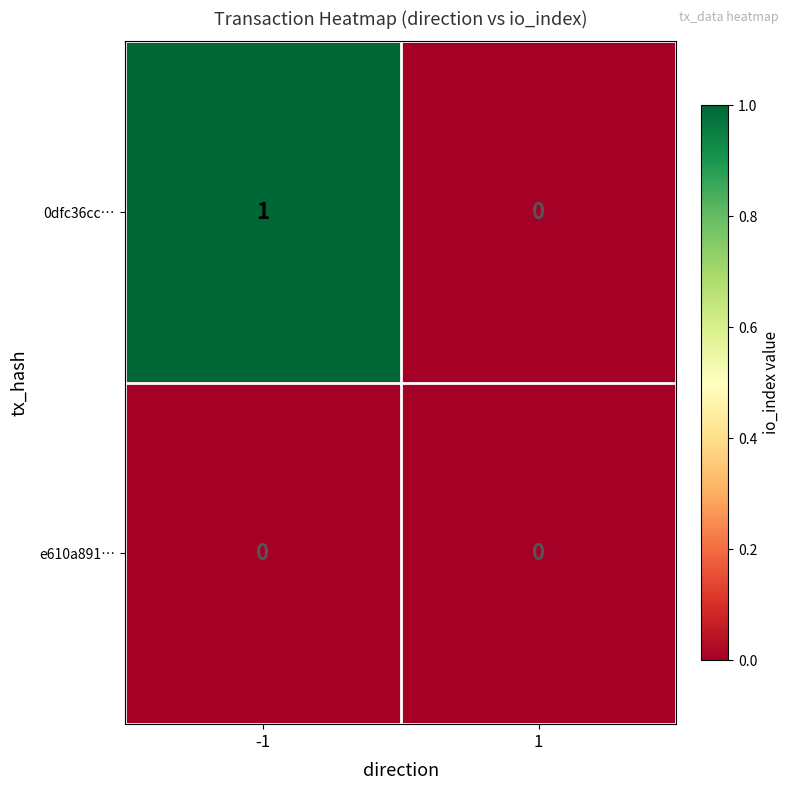

Which series has the largest total across all categories?

0dfc36cc…